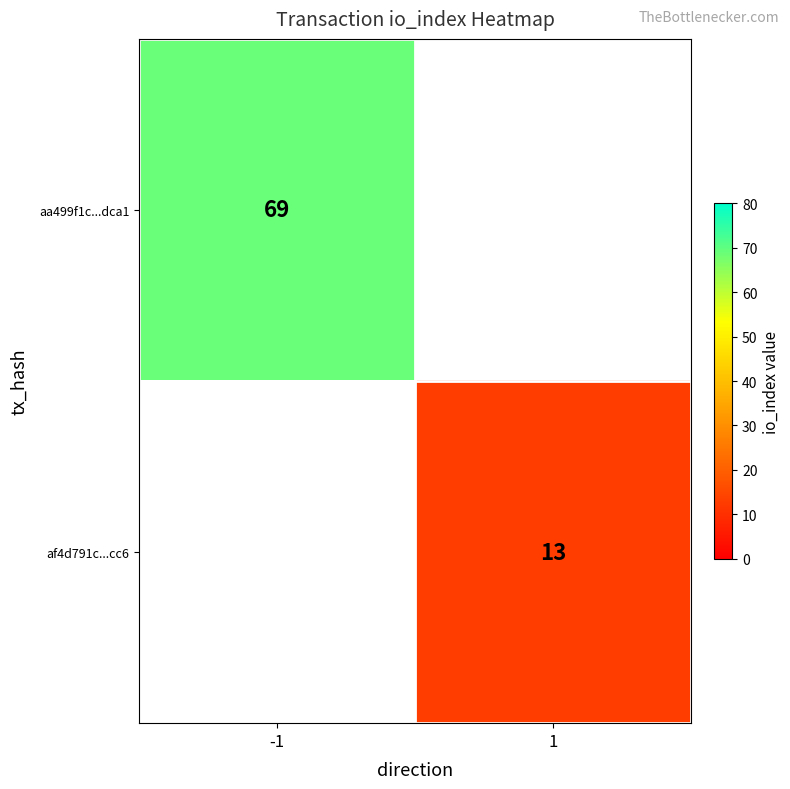

The af4d791c...cc6 series shows 23 at 1. True or false?

False